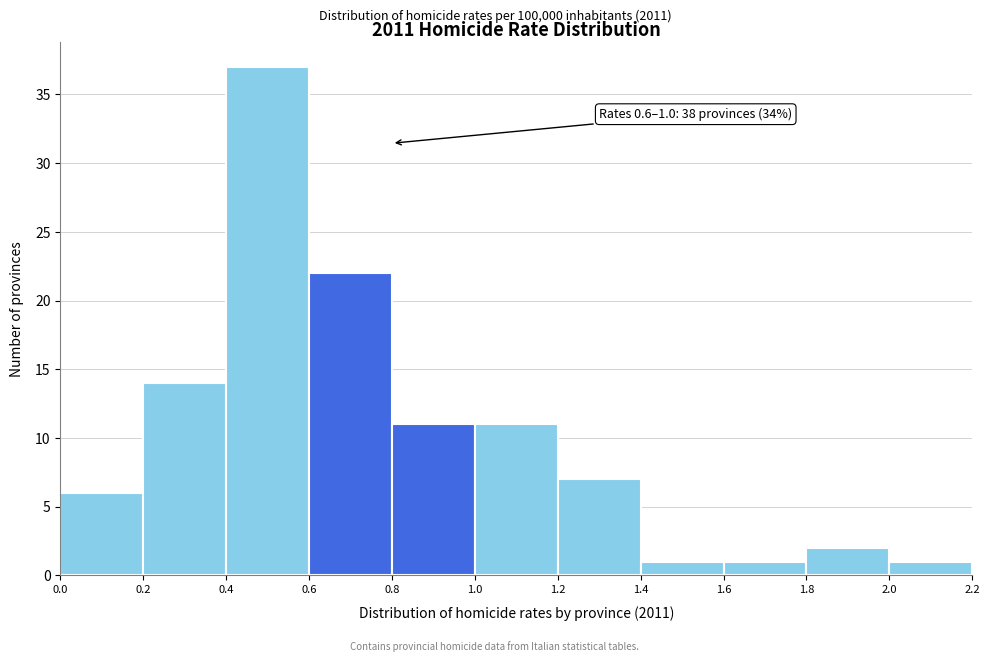

Which range on the x-axis has the tallest bar?

0.4 to 0.6